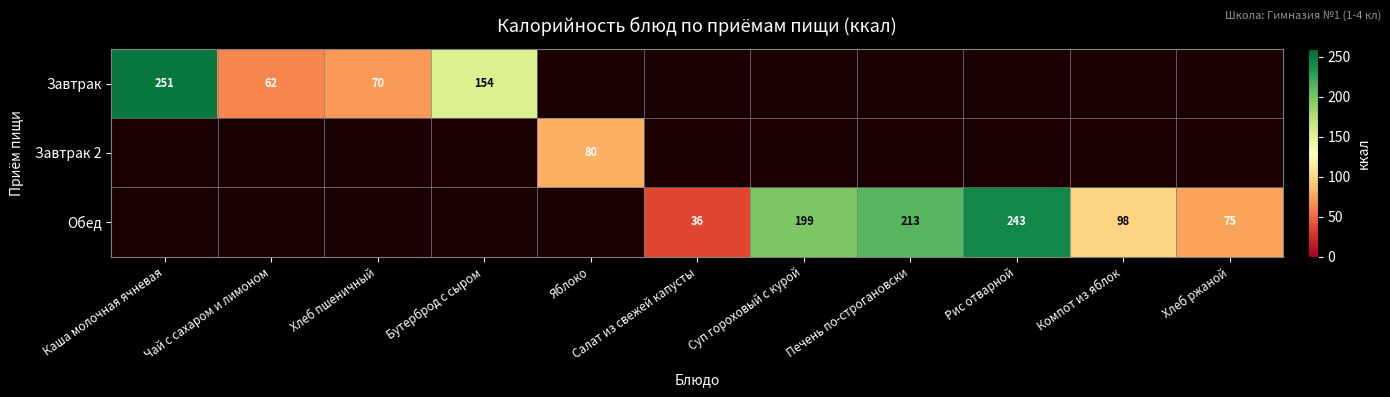

The Завтрак series shows 62 at Чай с сахаром и лимоном. True or false?

True